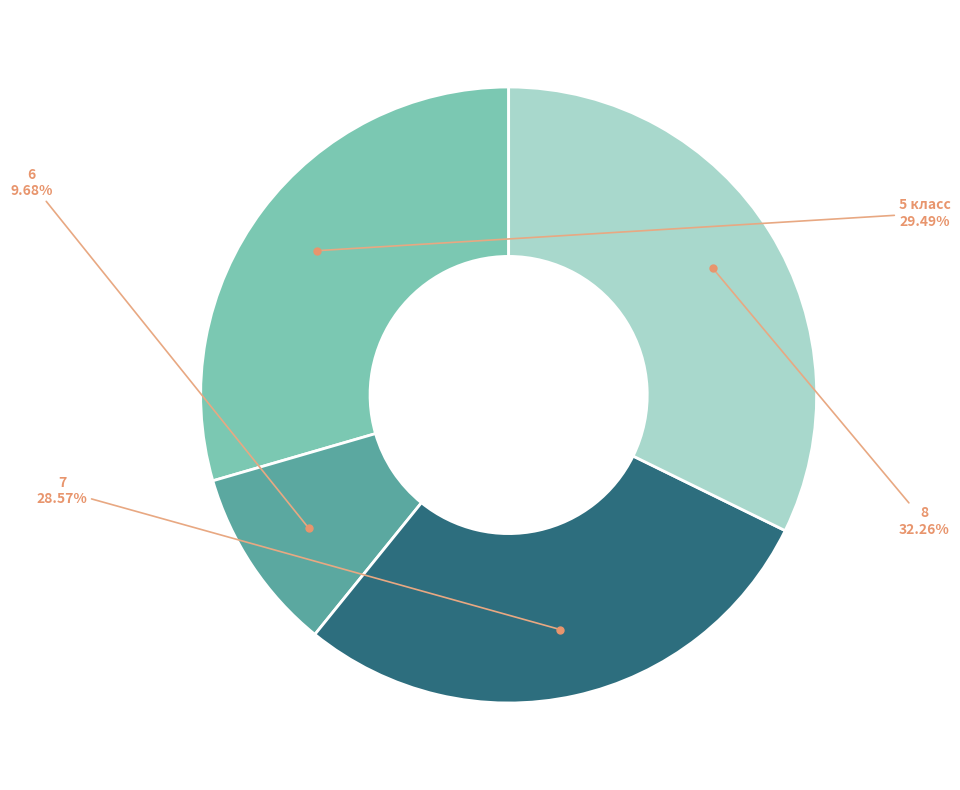

Is there a majority slice in this chart?

No